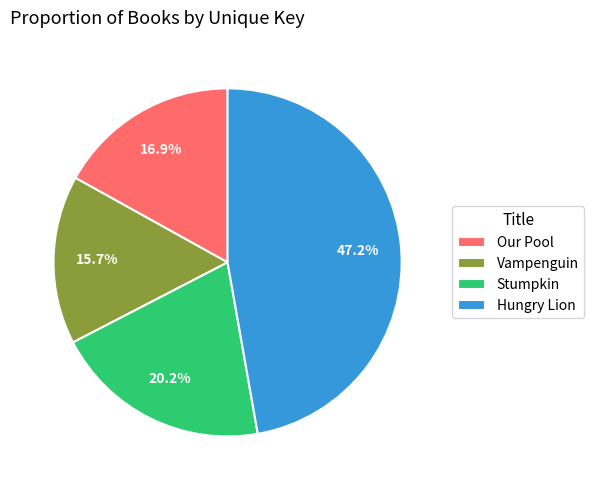

To the nearest percent, what portion does Stumpkin represent?

20%